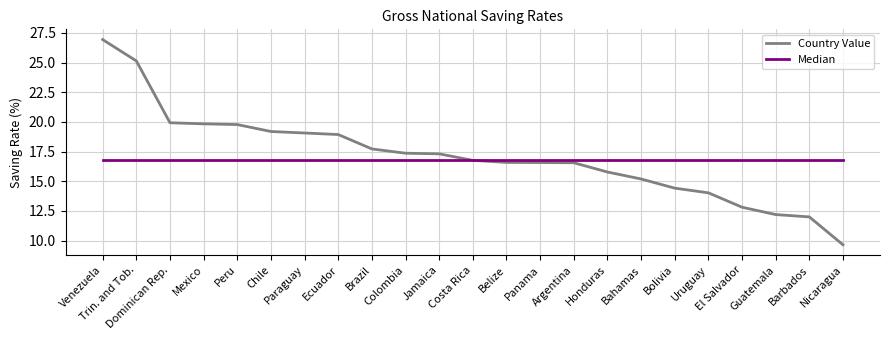

The Country Value series shows 5.7 at Bahamas. True or false?

False